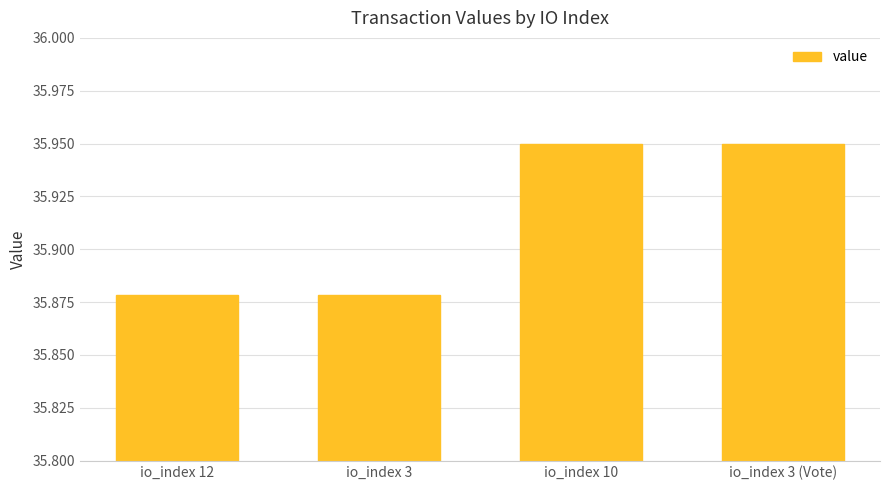

What is the label of the 2nd bar from the right?

io_index 10